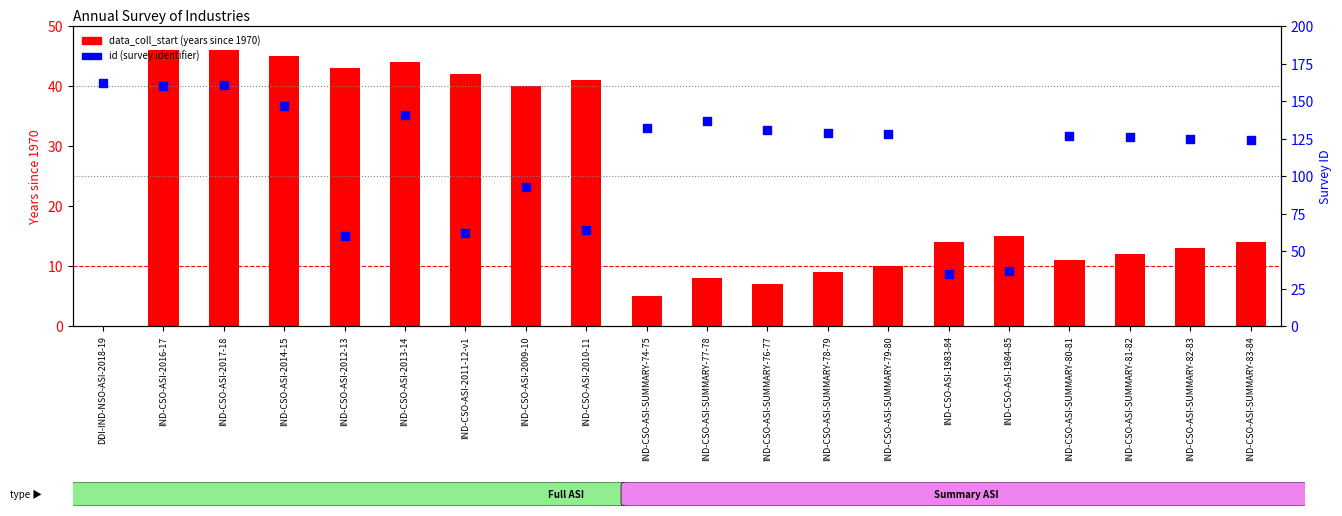

What are all the series names shown in the legend?

data_coll_start, id